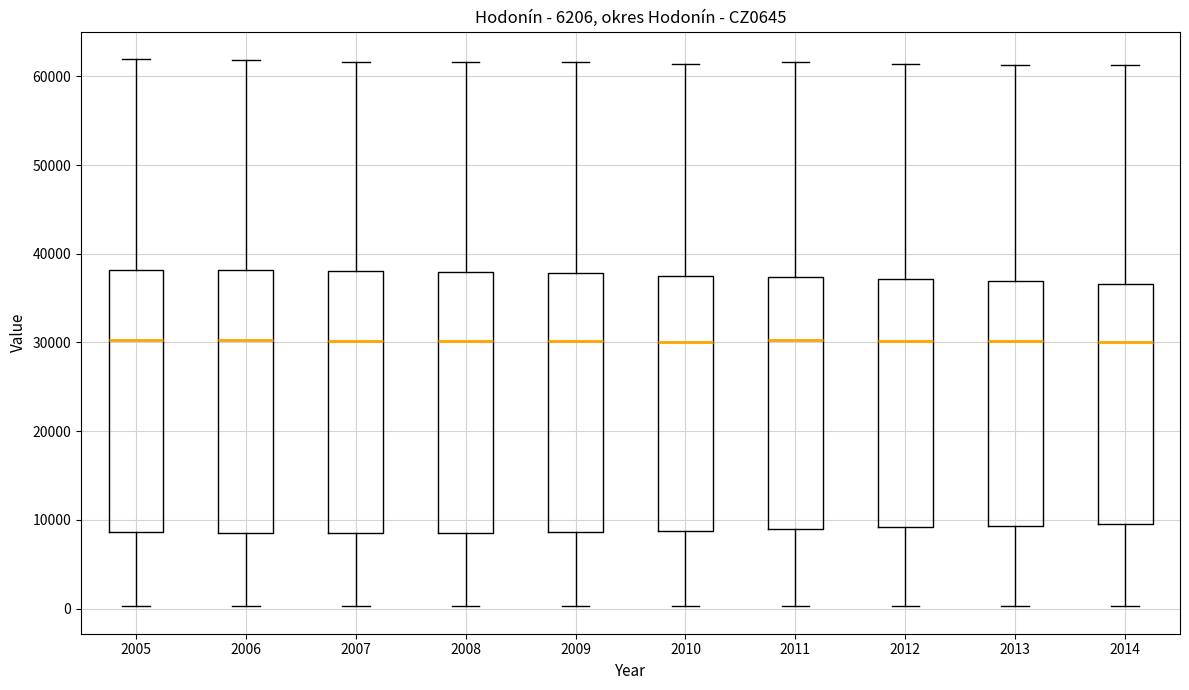

Reading left to right, transcribe this box plot: for each box, give where its median line is, the range the box spans, and where its two whiskers end, as read against the y-axis. The values are not printed on the chart, so give them approximately, as read against the axis.

2005: median 30000, box 9000 to 38000, whiskers 0 to 62000
2006: median 30000, box 9000 to 38000, whiskers 0 to 62000
2007: median 30000, box 8000 to 38000, whiskers 0 to 62000
2008: median 30000, box 9000 to 38000, whiskers 0 to 62000
2009: median 30000, box 9000 to 38000, whiskers 0 to 62000
2010: median 30000, box 9000 to 38000, whiskers 0 to 61000
2011: median 30000, box 9000 to 37000, whiskers 0 to 62000
2012: median 30000, box 9000 to 37000, whiskers 0 to 61000
2013: median 30000, box 9000 to 37000, whiskers 0 to 61000
2014: median 30000, box 10000 to 37000, whiskers 0 to 61000